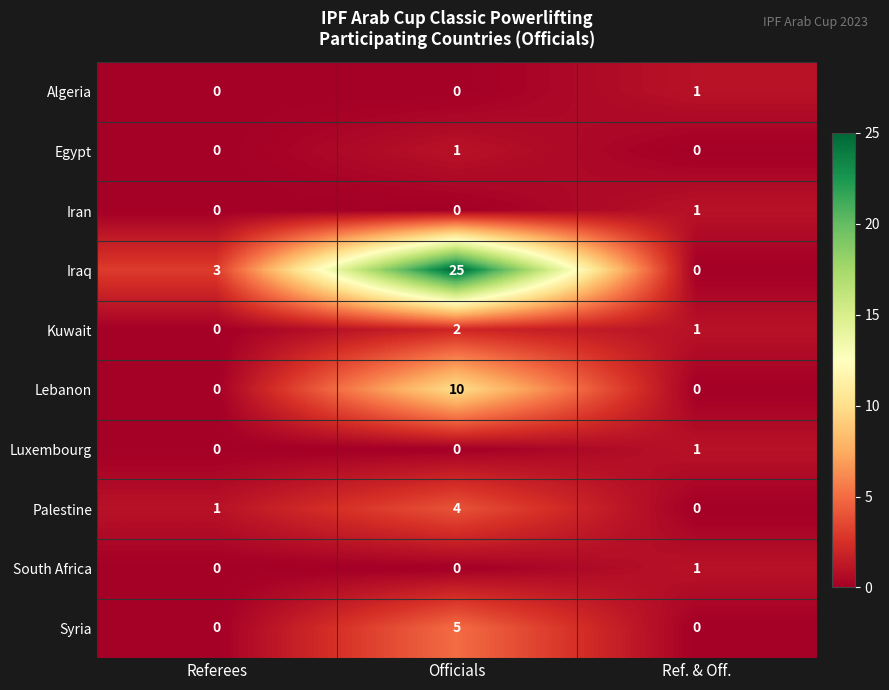

Between Referees and Ref. & Off., which series saw the biggest shift?

Iraq